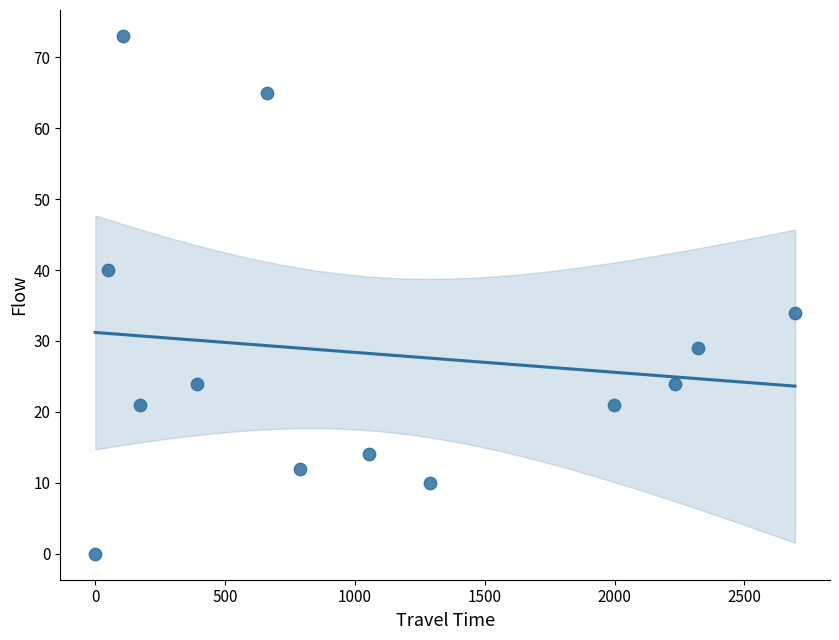

What Y value in the scatter plot is closest to 36?

34